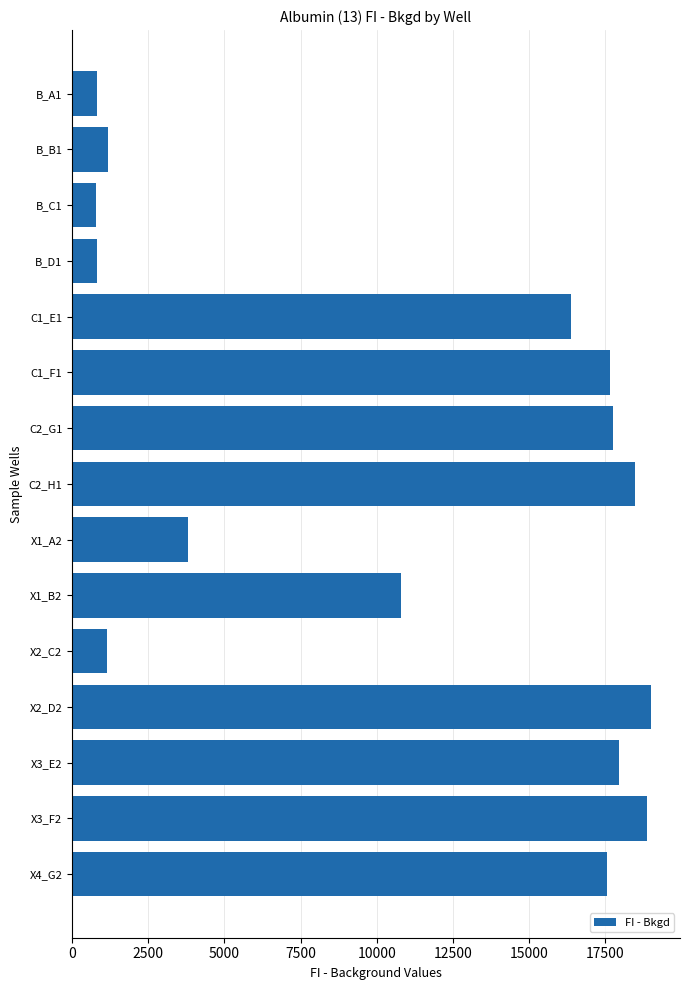

What is the maximum value shown in the chart?

19002.1